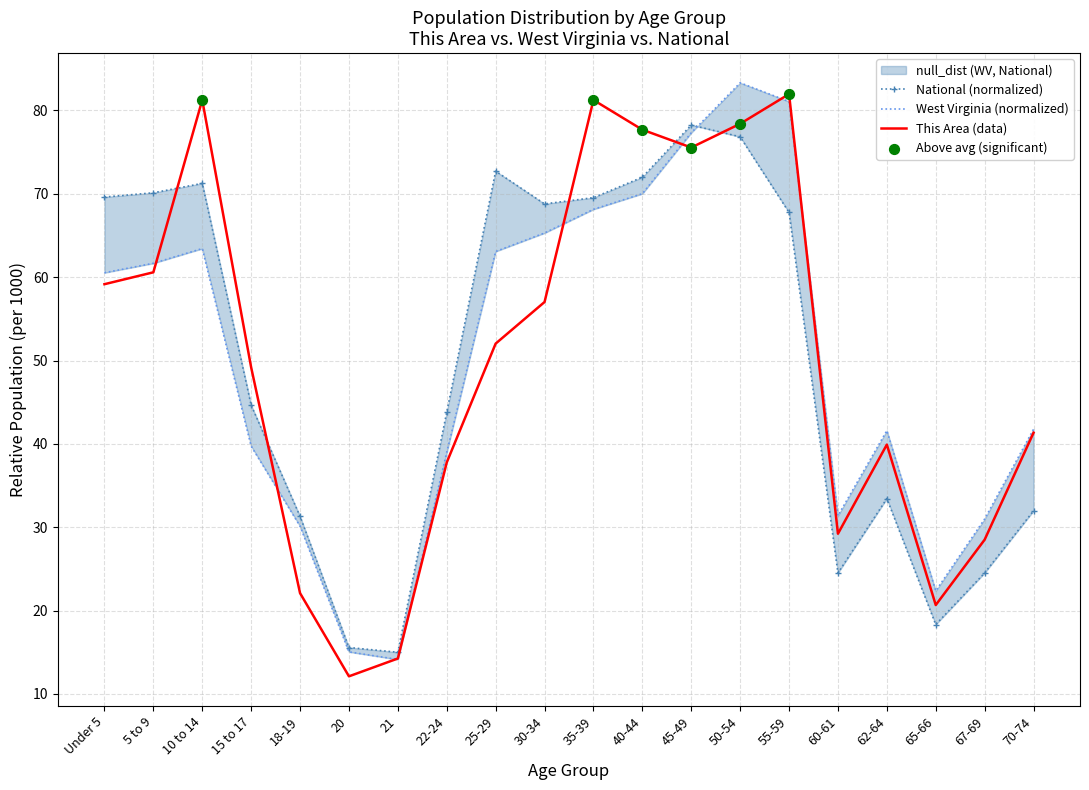

Which series has the largest total across all categories?

This Area